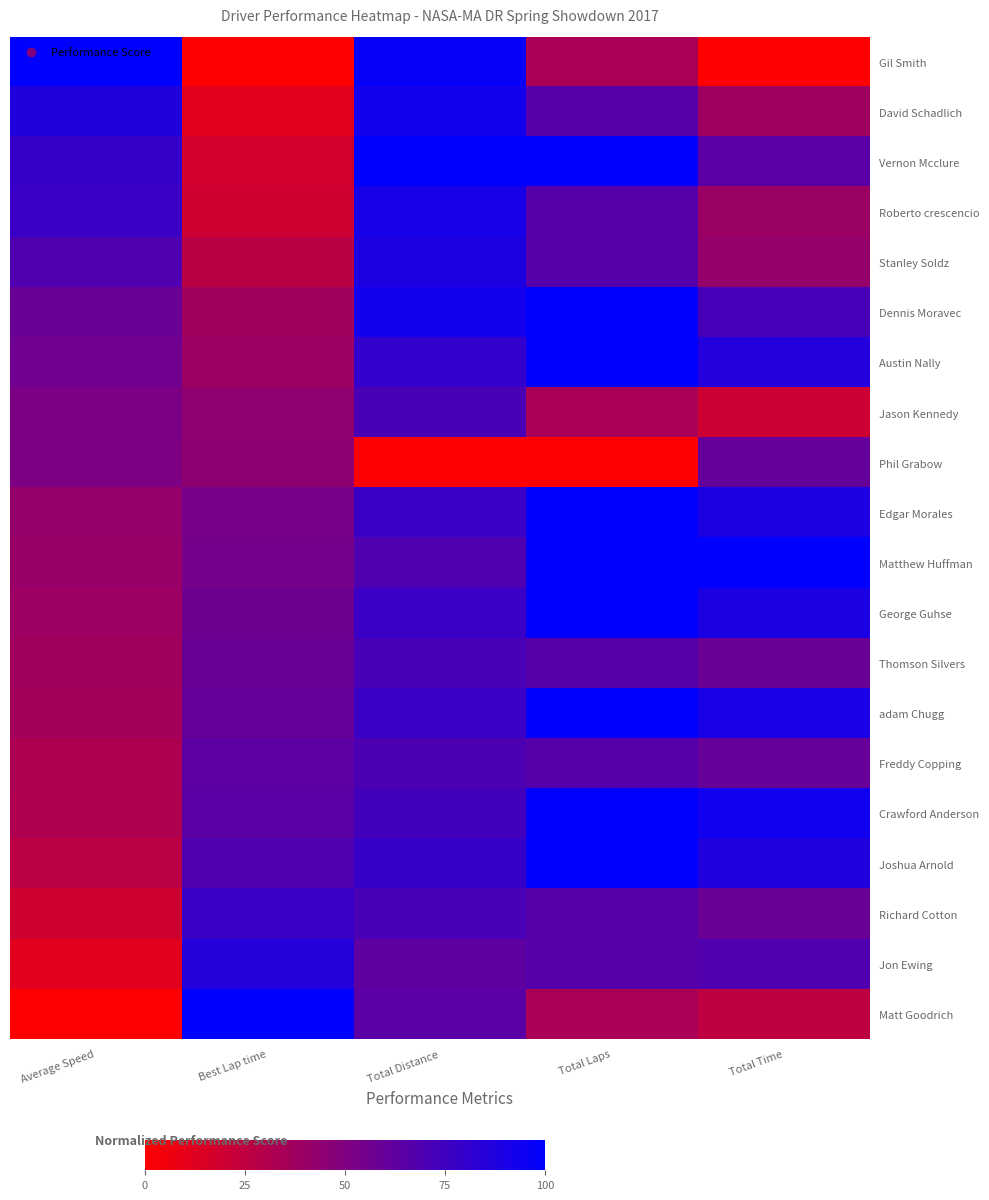

What is the difference between the highest and lowest values at Total Laps?

100.0